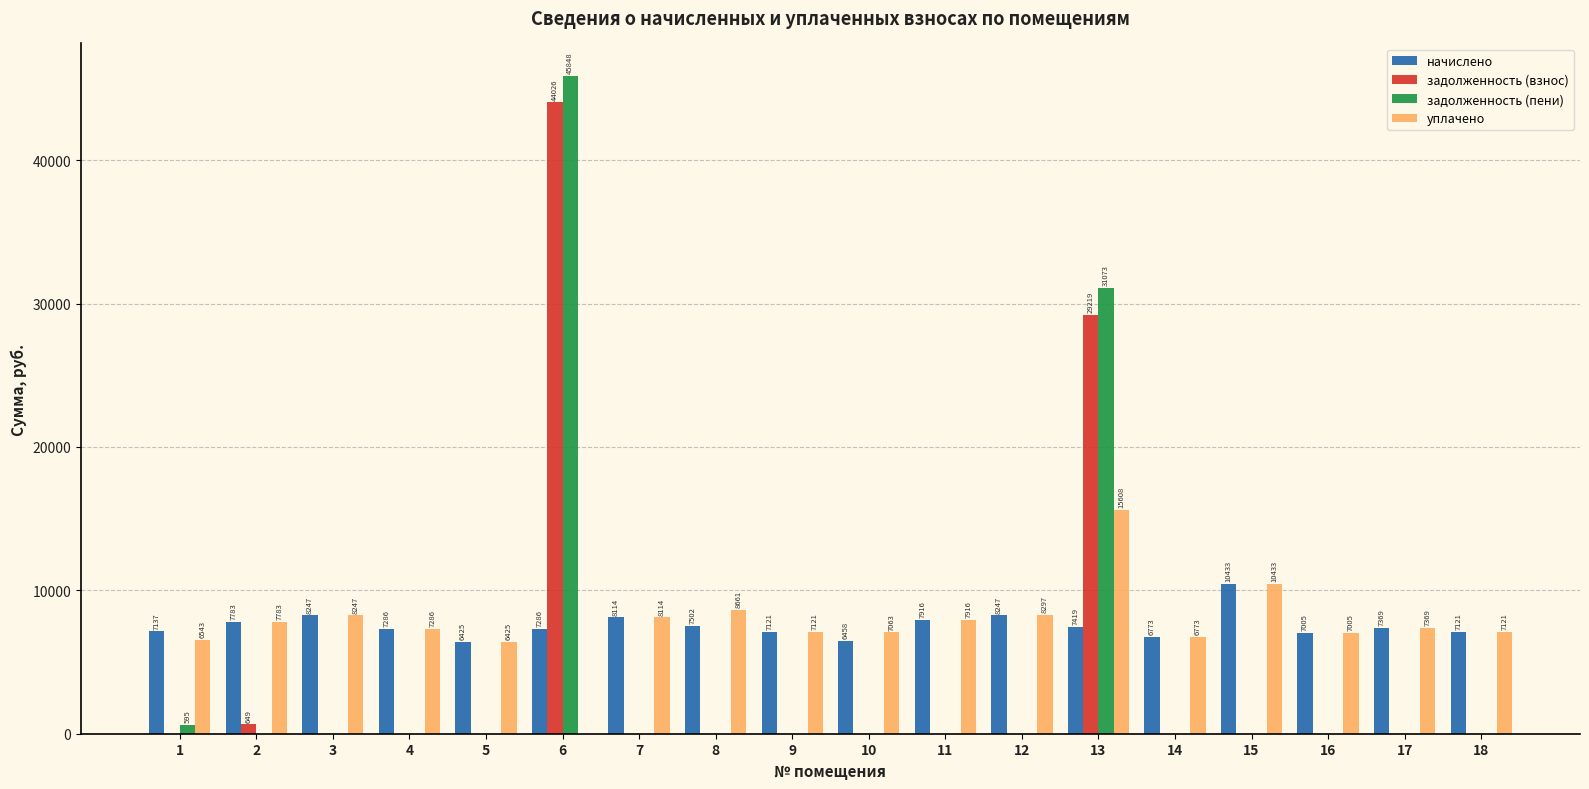

Which category has the highest value across all series?

6